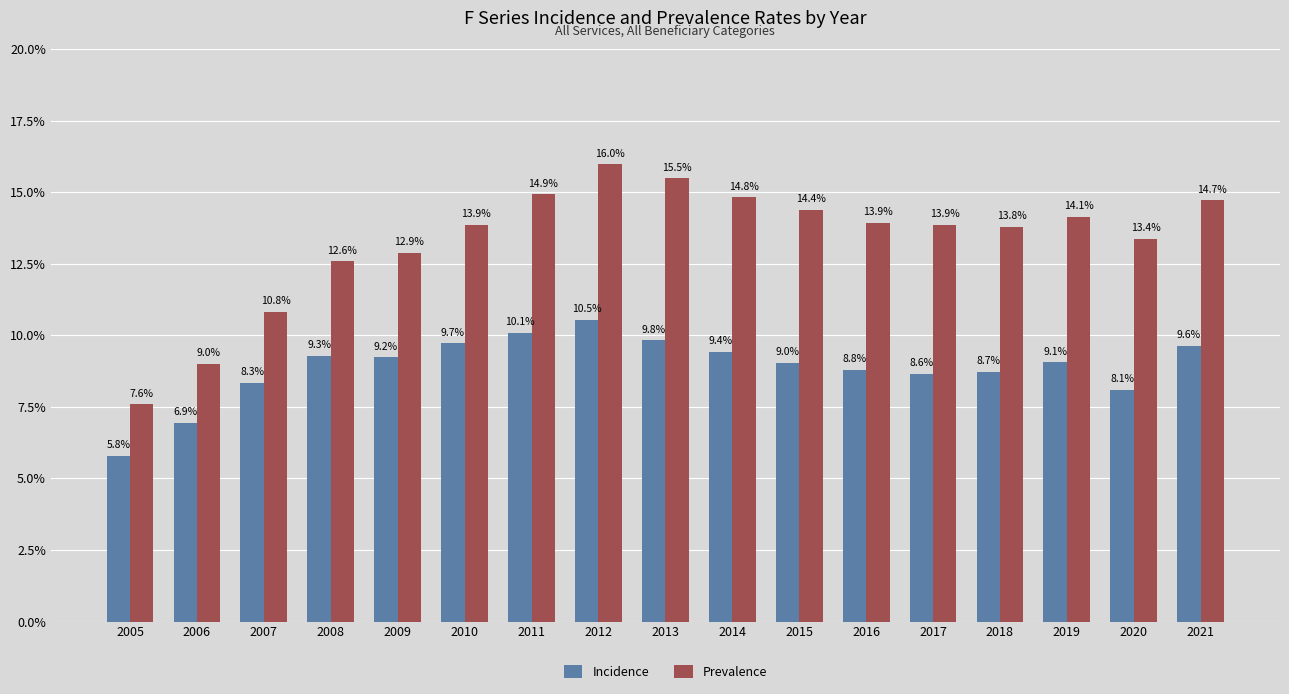

List the series in order of their peak value, highest first.

Prevalence, Incidence